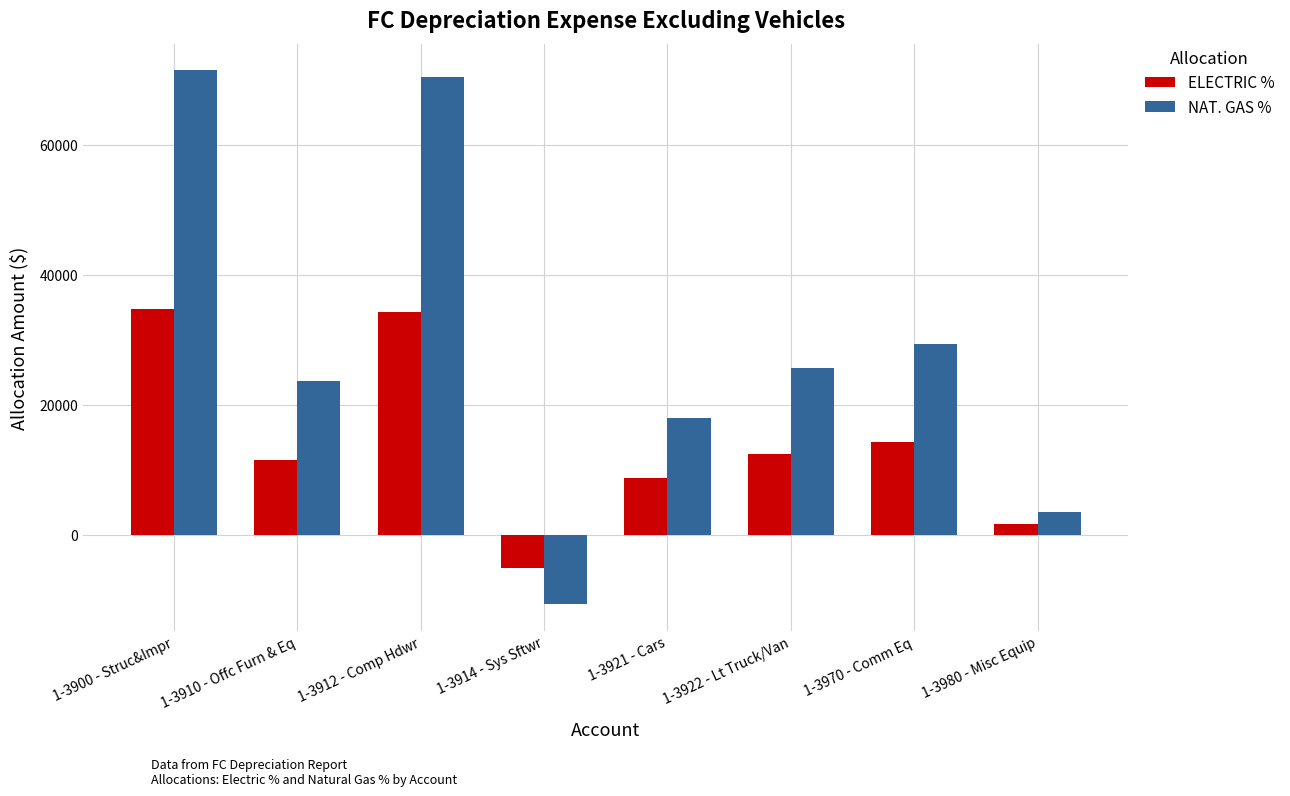

Which series has the largest total across all categories?

NAT. GAS %